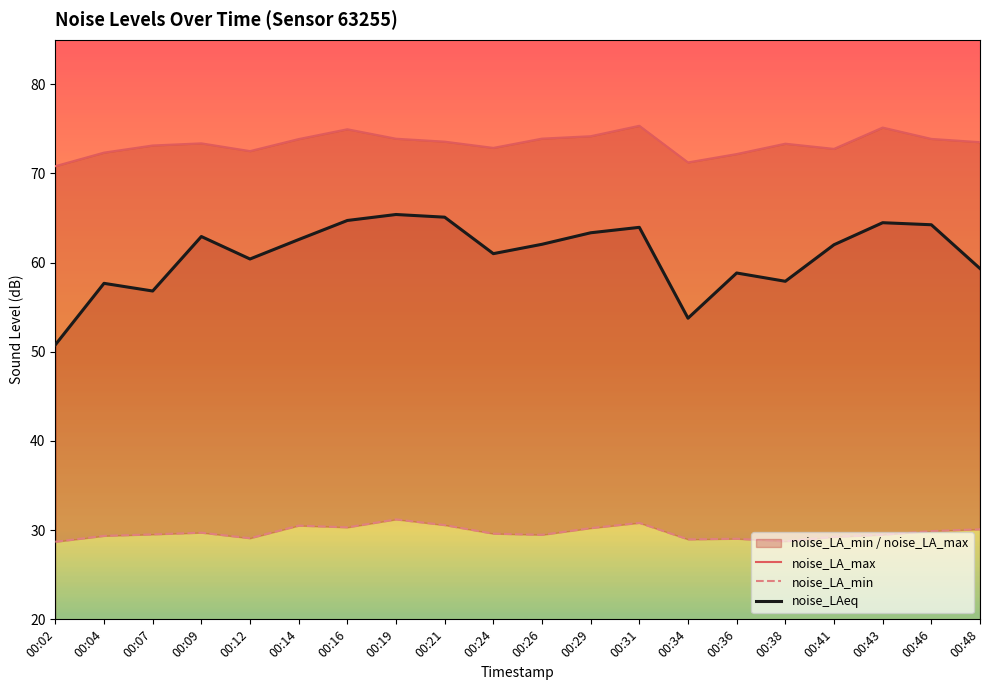

In noise_LA_max, how many points are higher than both neighbors (excluding endpoints)?

5